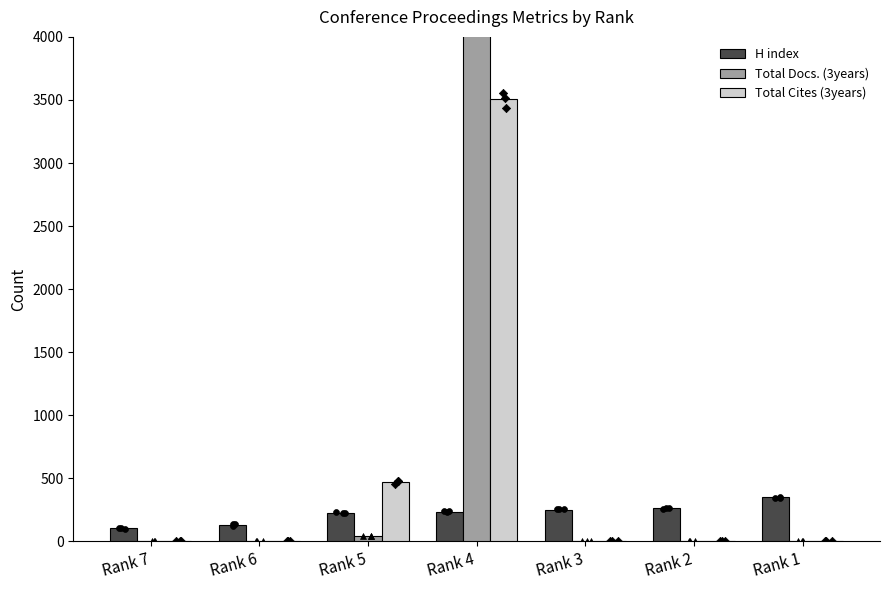

Which series has the largest total across all categories?

Total Docs. (3years)